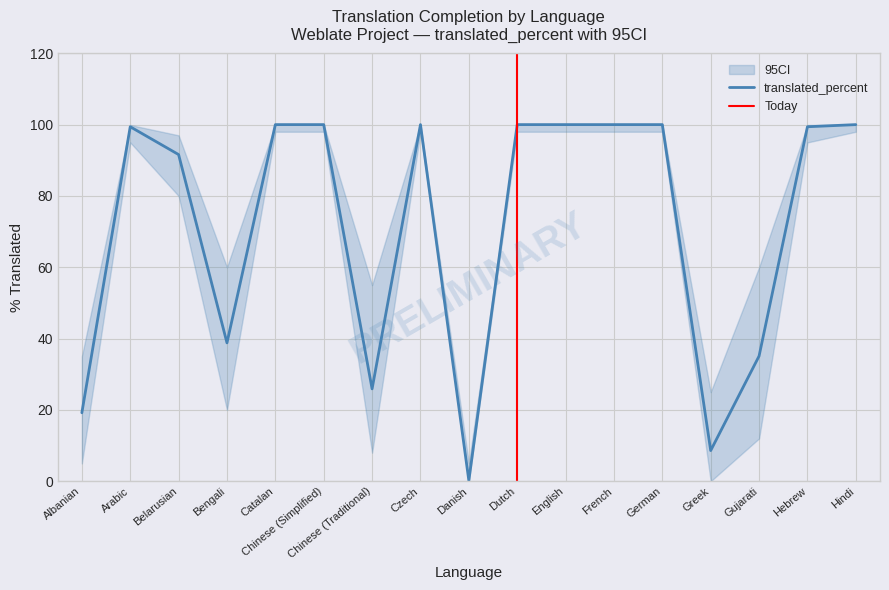

Reading left to right, list all the values displayed in this chart.

translated_percent: 19.2	99.4	91.6	38.8	100.0	100.0	25.9	100.0	0.2	100.0	100.0	100.0	100.0	8.6	35.1	99.4	100.0
ci_upper: 35.0	99.9	97.0	60.0	100.0	100.0	55.0	100.0	5.0	100.0	100.0	100.0	100.0	25.0	60.0	99.9	100.0
ci_lower: 5.0	95.0	80.0	20.0	98.0	98.0	8.0	98.0	0.0	98.0	98.0	98.0	98.0	0.0	12.0	95.0	98.0